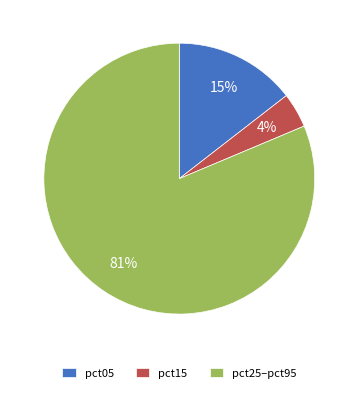

Which slice is the largest?

pct25–pct95